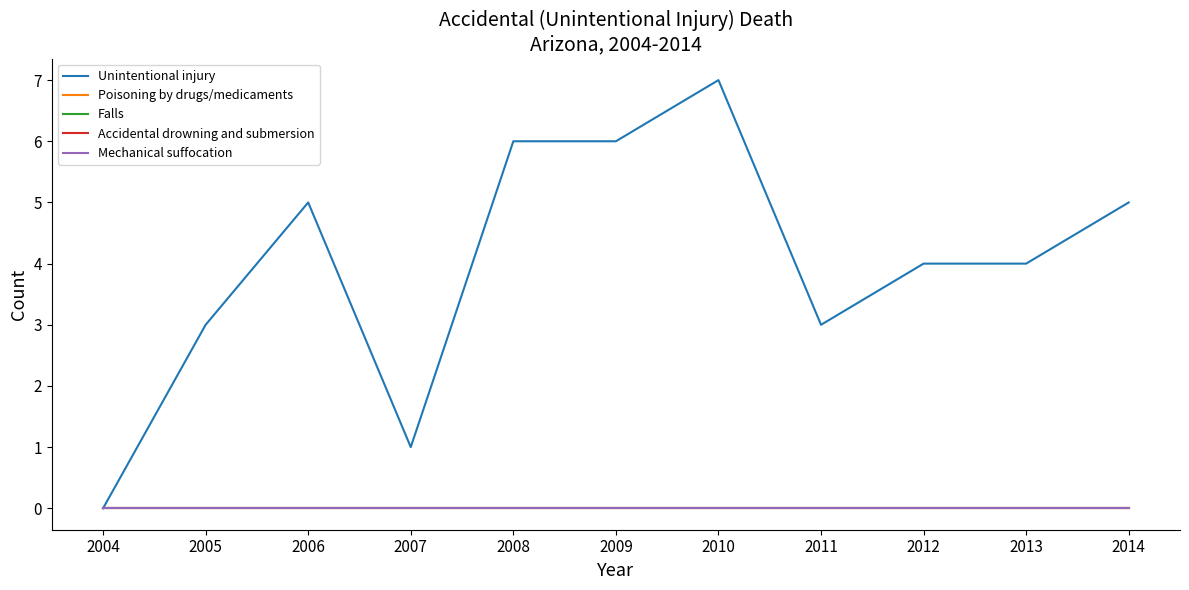

Reading left to right, extract all data points from this chart.

Unintentional injury: 2004=0	2005=3	2006=5	2007=1	2008=6	2009=6	2010=7	2011=3	2012=4	2013=4	2014=5
Poisoning by drugs/medicaments: 2004=0	2005=0	2006=0	2007=0	2008=0	2009=0	2010=0	2011=0	2012=0	2013=0	2014=0
Falls: 2004=0	2005=0	2006=0	2007=0	2008=0	2009=0	2010=0	2011=0	2012=0	2013=0	2014=0
Accidental drowning and submersion: 2004=0	2005=0	2006=0	2007=0	2008=0	2009=0	2010=0	2011=0	2012=0	2013=0	2014=0
Mechanical suffocation: 2004=0	2005=0	2006=0	2007=0	2008=0	2009=0	2010=0	2011=0	2012=0	2013=0	2014=0